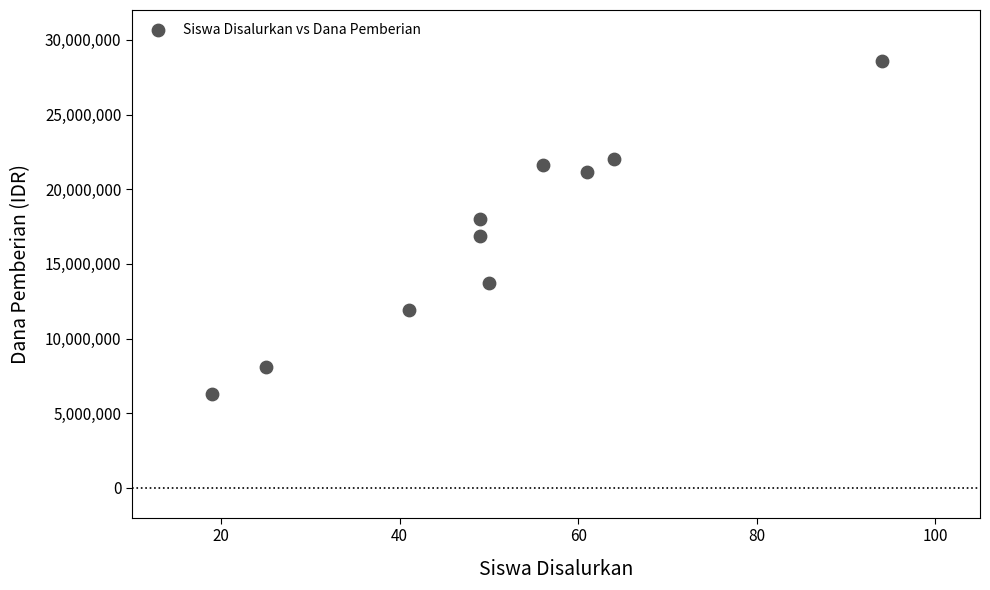

What is the average Y value?

16830000